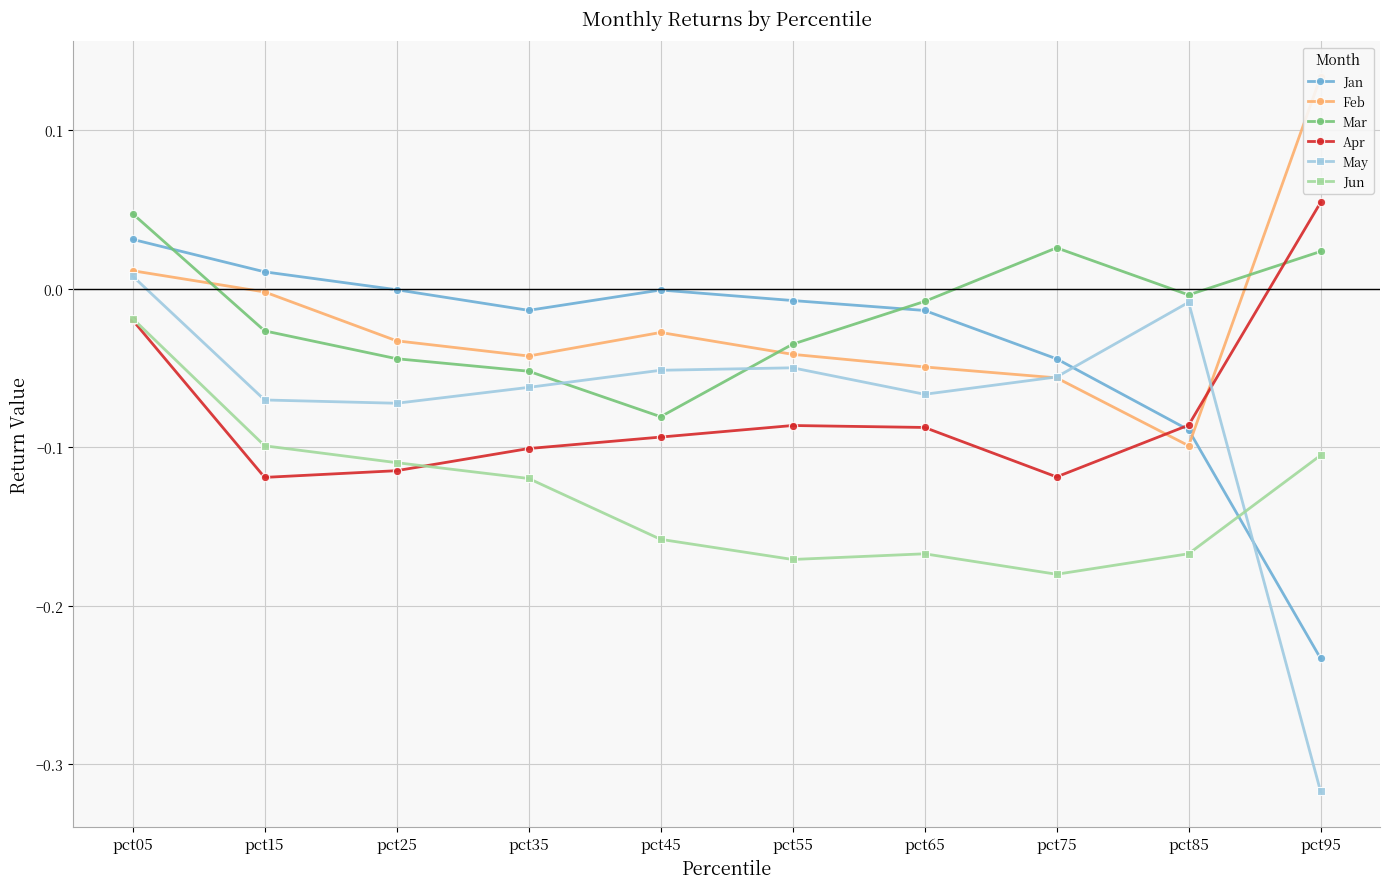

List the labels in order of Jun value, smallest first.

pct75, pct55, pct65, pct85, pct45, pct35, pct25, pct95, pct15, pct05